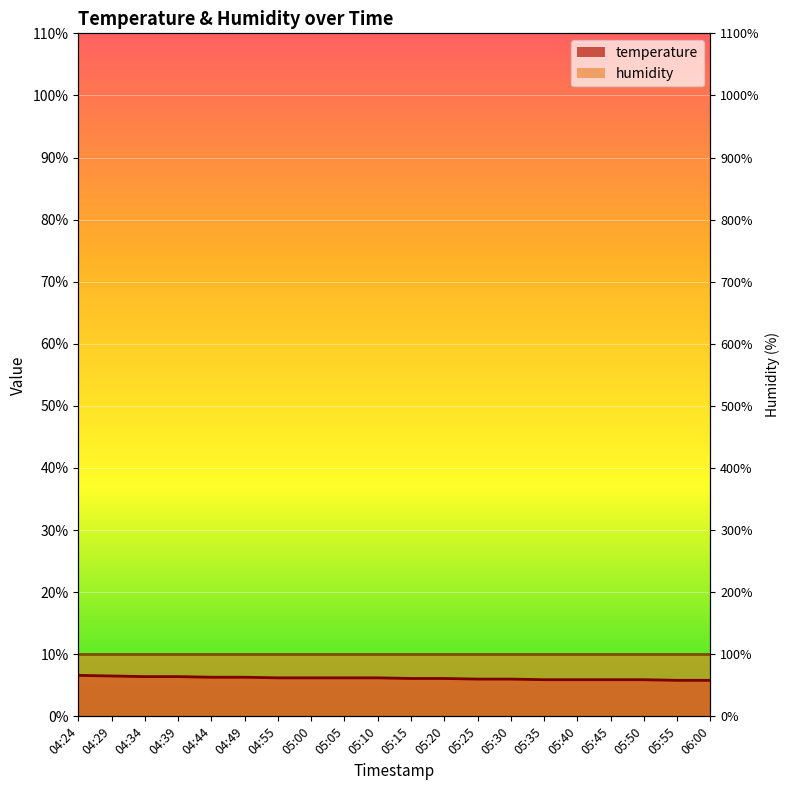

The chart shows a value of 6.6 at 04:24. True or false?

True